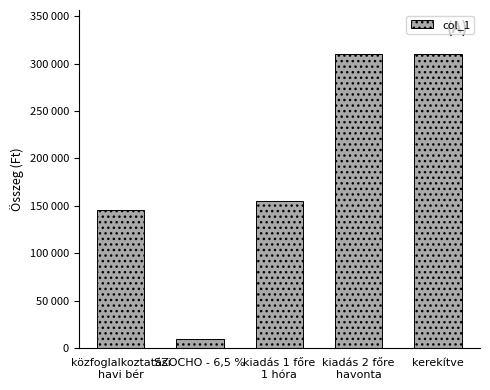

Are the bars horizontal?

No